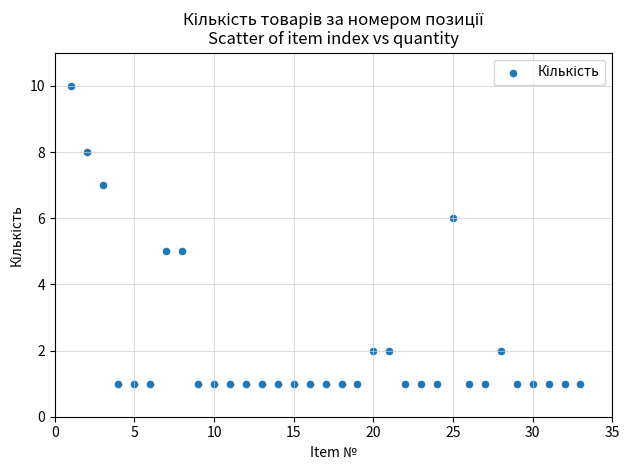

What is the range of X values (max minus min)?

32